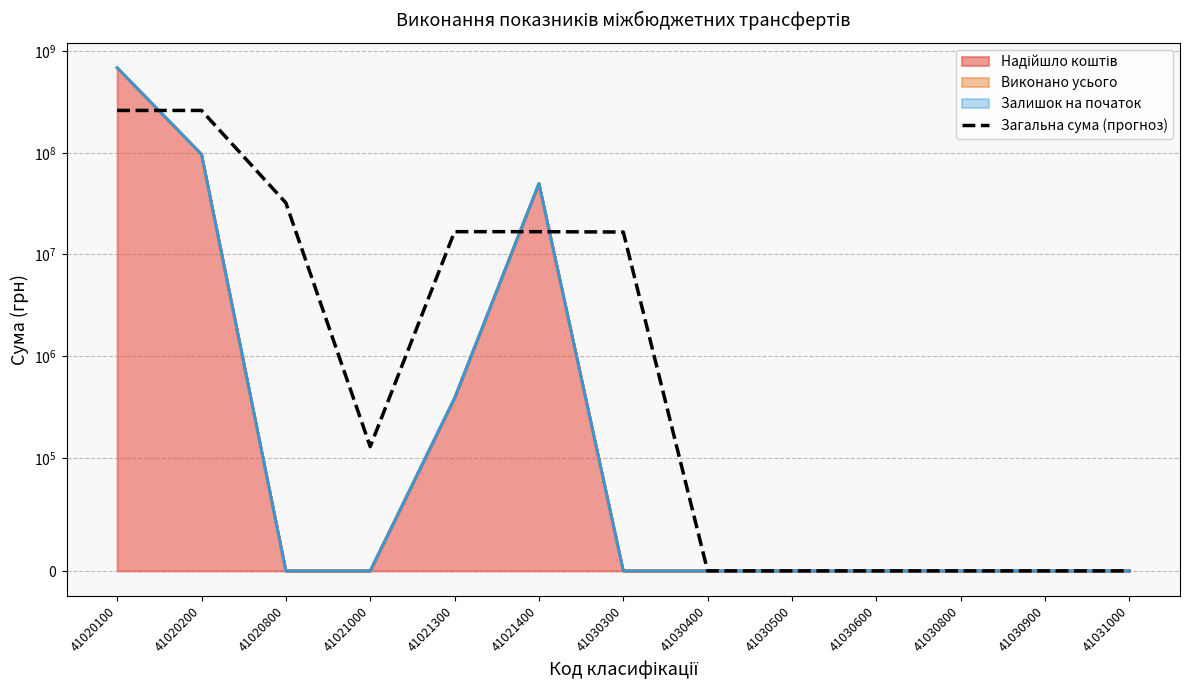

The chart shows a value of 8393964.4 at 41030300. True or false?

False